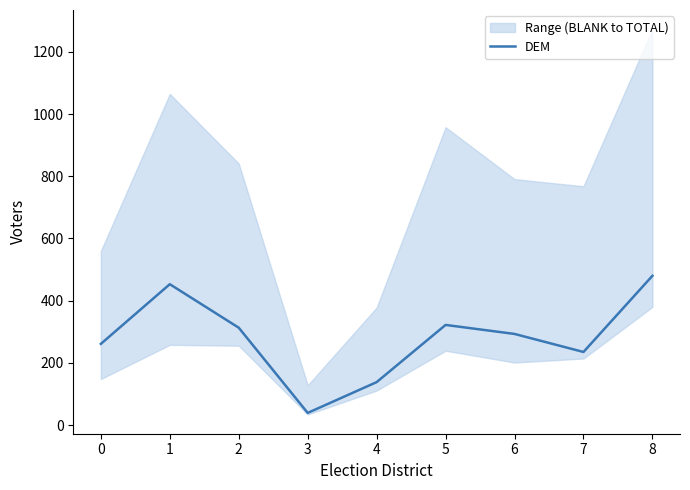

Reading left to right, list all the values displayed in this chart.

0=261	1=453	2=313	3=39	4=138	5=322	6=293	7=235	8=480